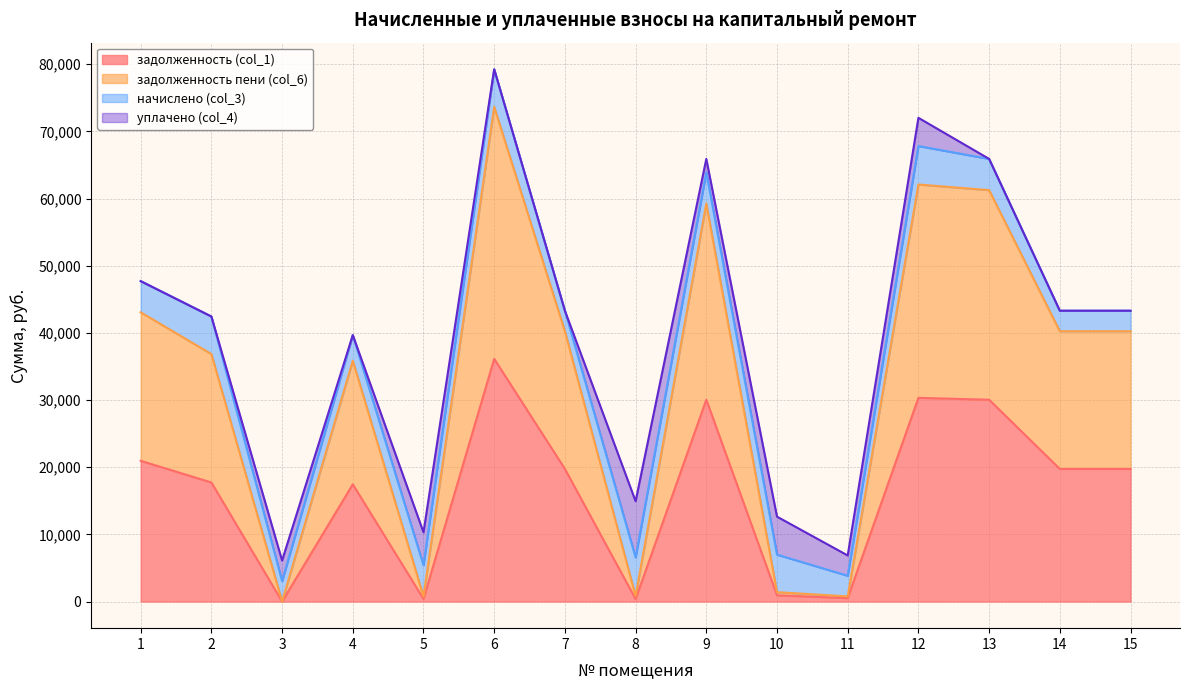

List the labels in order of задолженность (col_1) value, largest first.

6, 12, 9, 13, 1, 7, 14, 15, 2, 4, 10, 11, 5, 8, 3